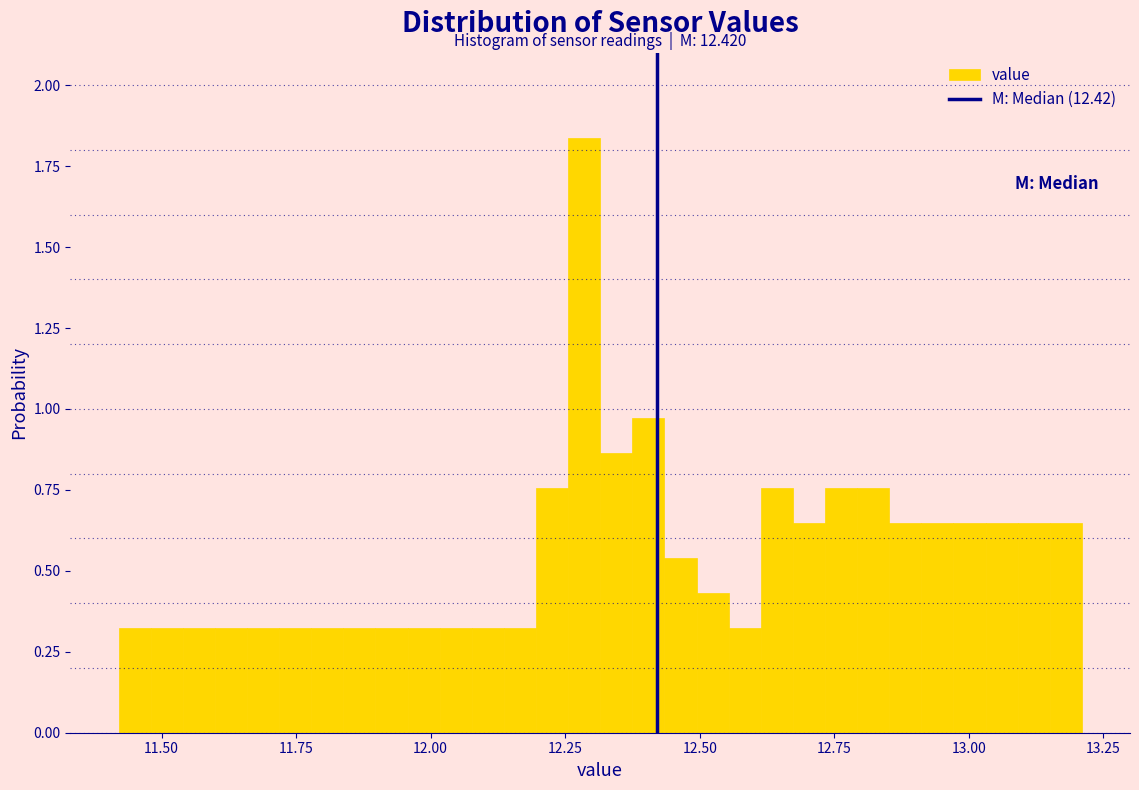

Around what value on the x-axis is the tallest bar? Give the approximate position of its centre, as read against the axis.

12.30